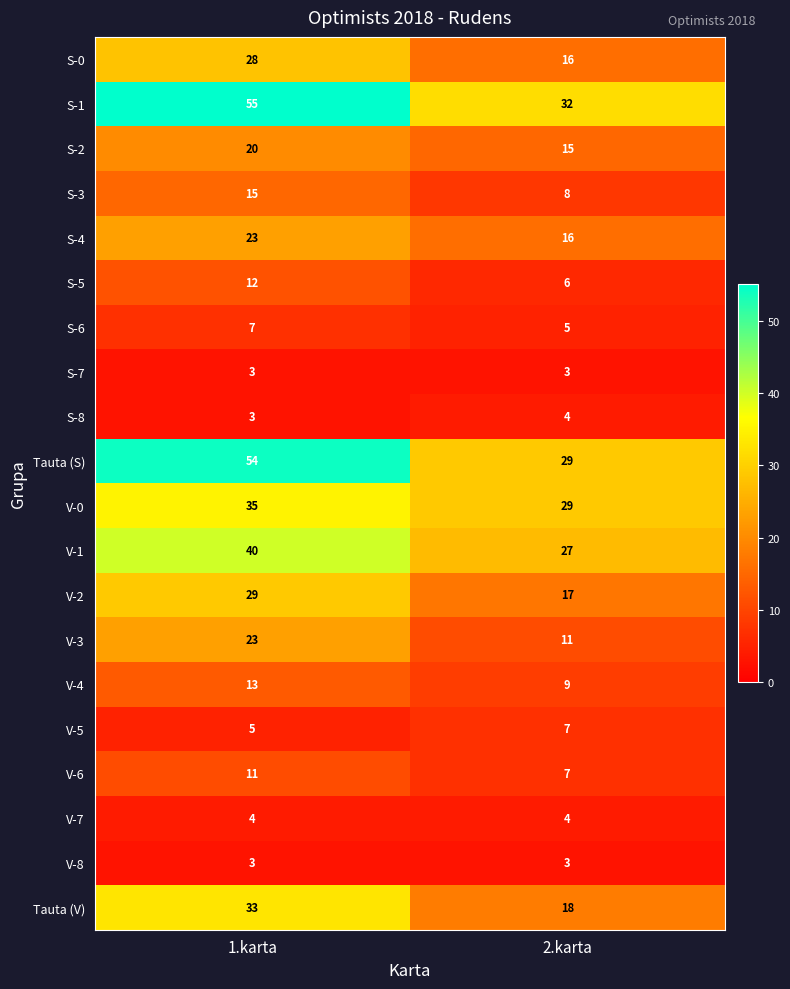

Is it true that V-7 equals 4 at 1.karta?

True